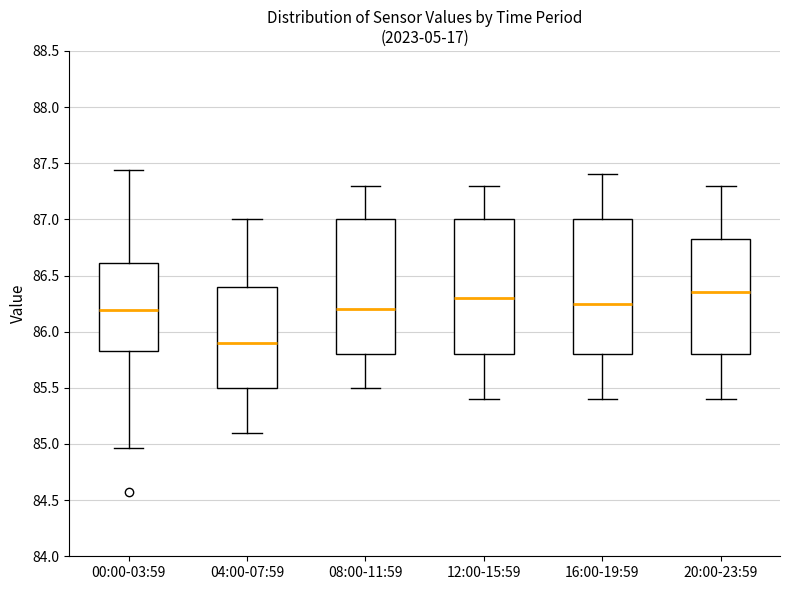

Where does the lower whisker of the box for 00:00-03:59 end on the y-axis? The values are not printed on the chart, so give them approximately, as read against the axis.

84.95